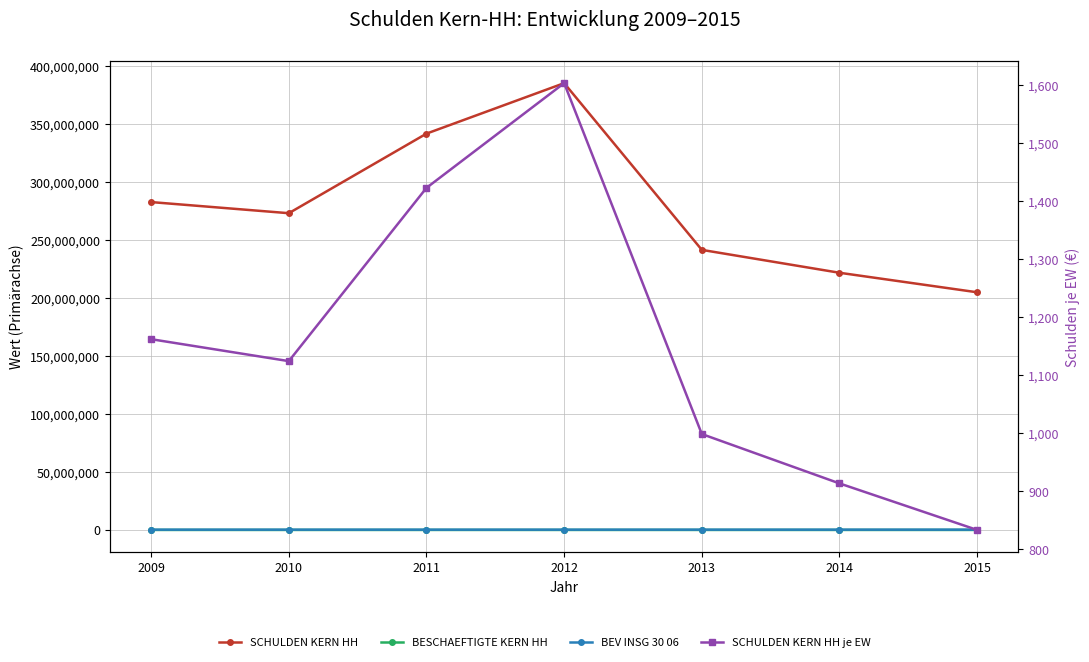

True or false: BESCHAEFTIGTE KERN HH has a value of 2184.4 at 2009.

False